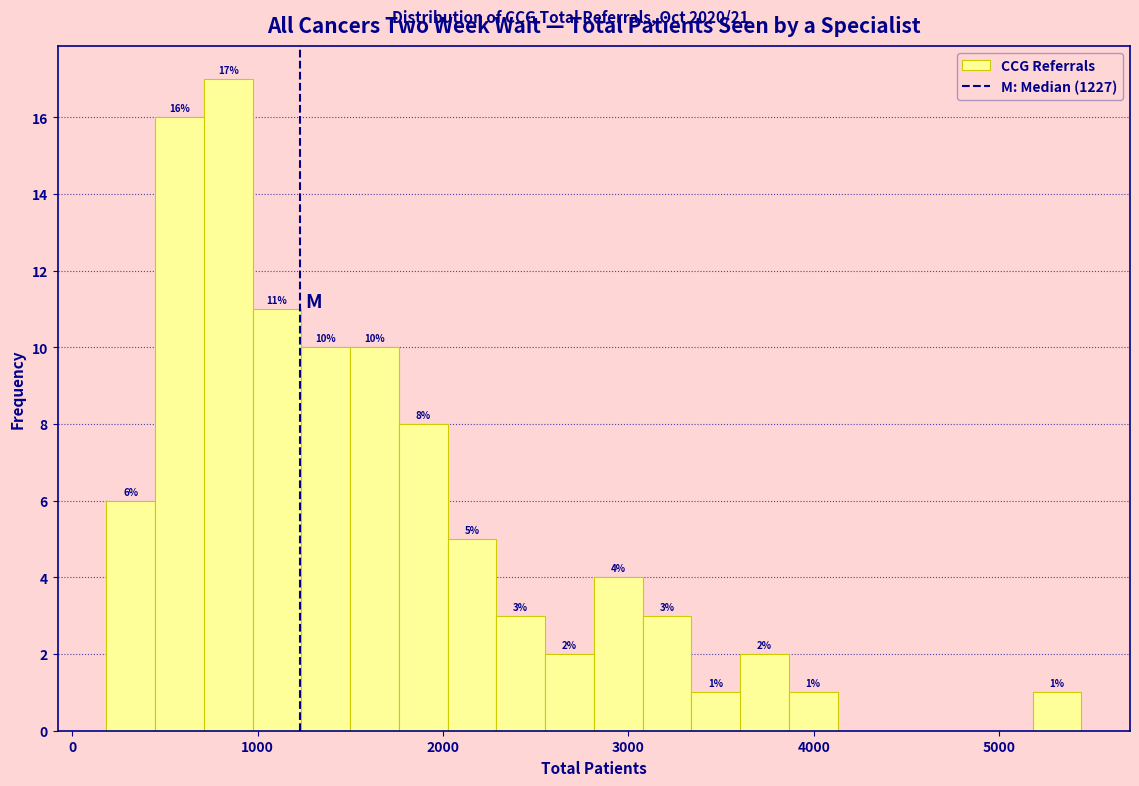

Read against the x-axis, roughly where is the centre of the tallest bar?

800